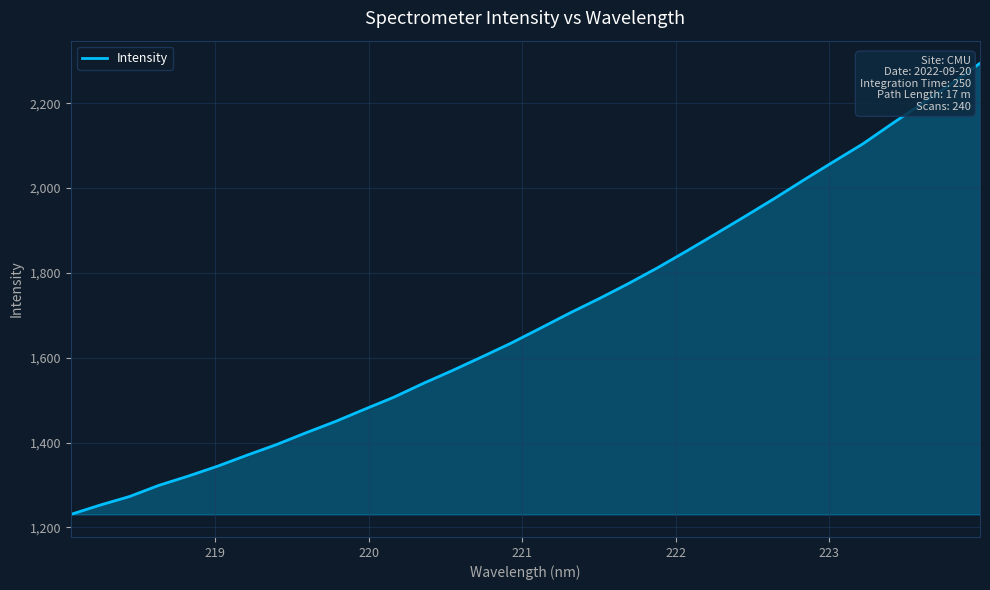

How many lines are shown in the chart?

1